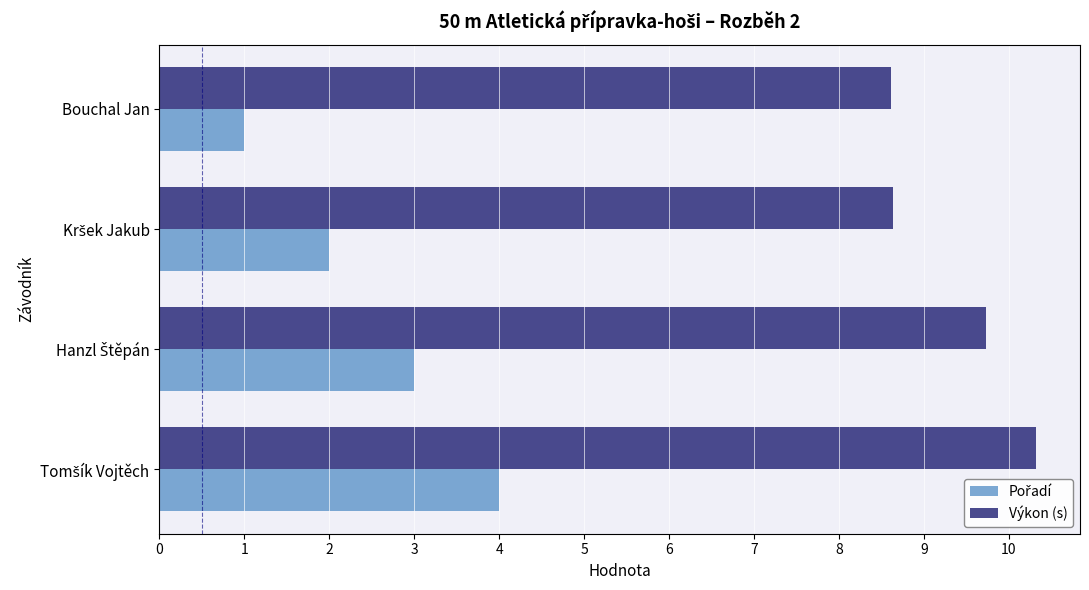

Which series has the largest total across all categories?

Výkon (s)